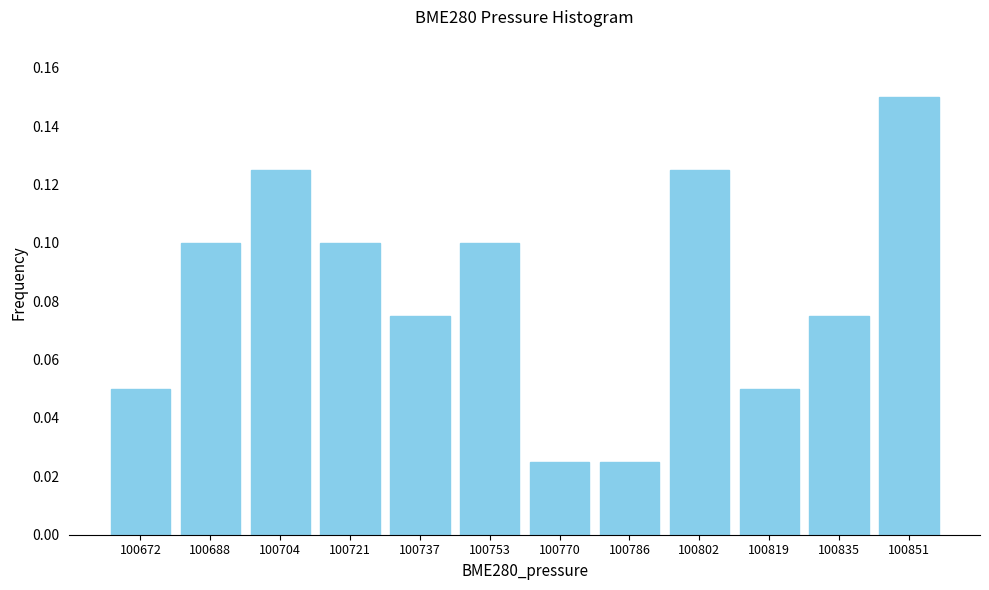

How many values are between 0 and 1?

12